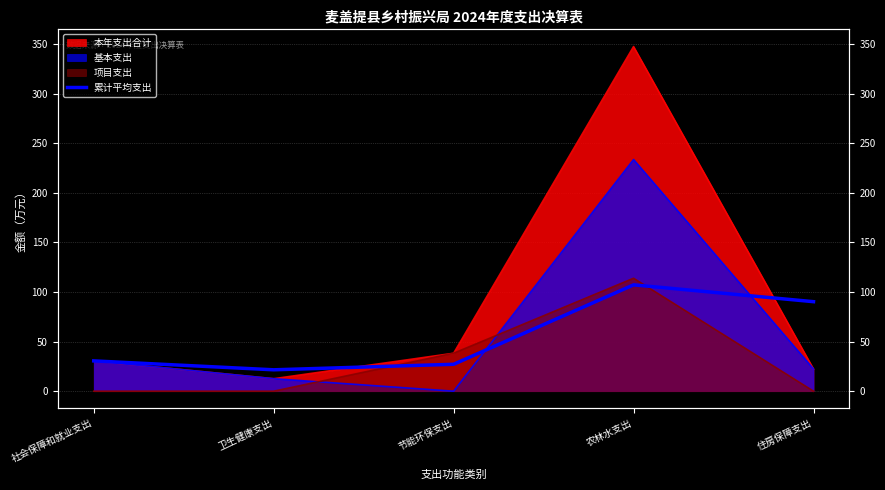

The value at 农林水支出 is 107.2. True or false?

True